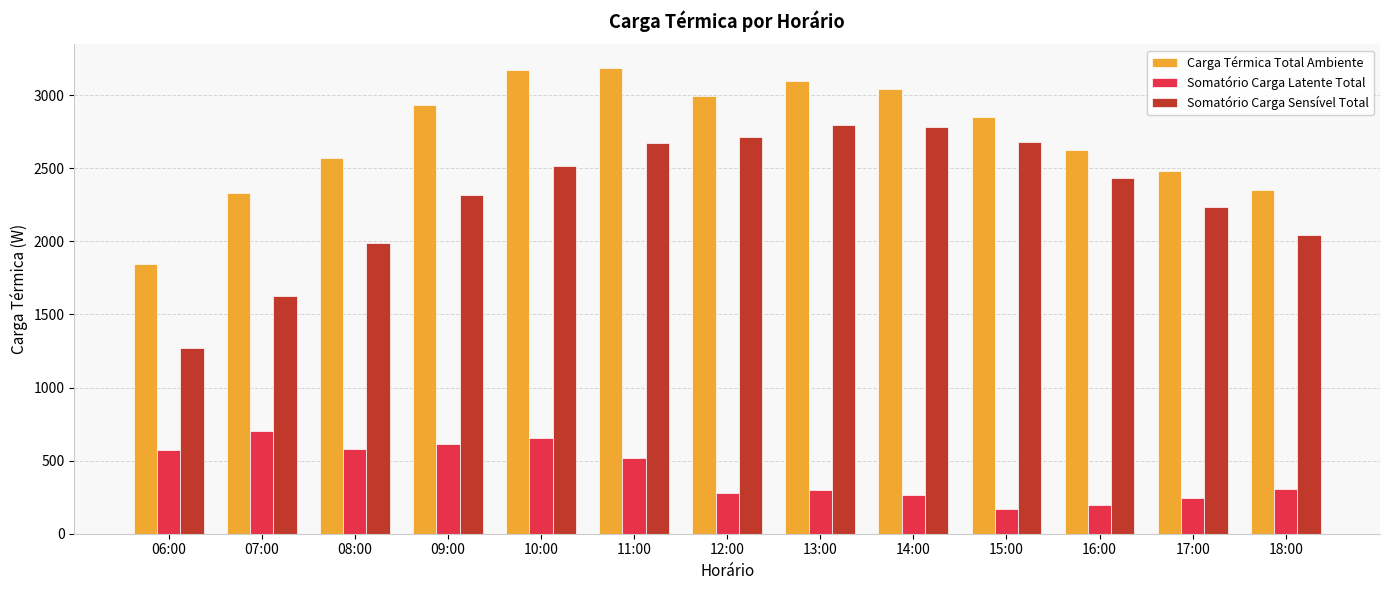

Between 14:00 and 15:00, which series saw the biggest shift?

Carga Térmica Total Ambiente